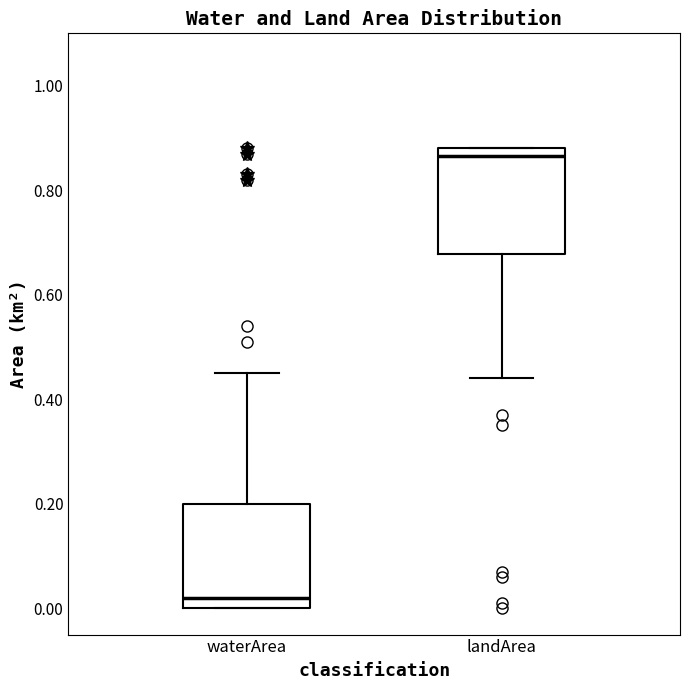

Where is the lower edge of the box for waterArea on the y-axis? The values are not printed on the chart, so give them approximately, as read against the axis.

0.00